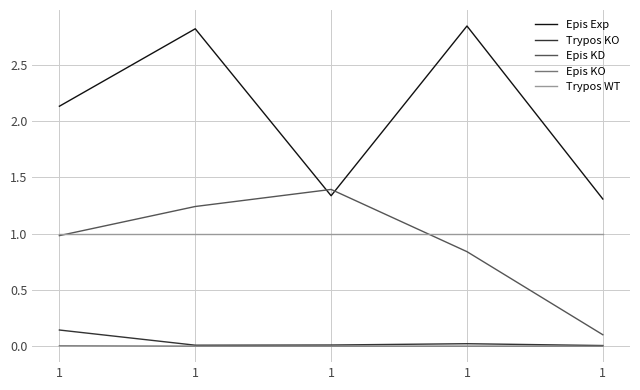

What is the minimum value for Epis Exp?

1.3